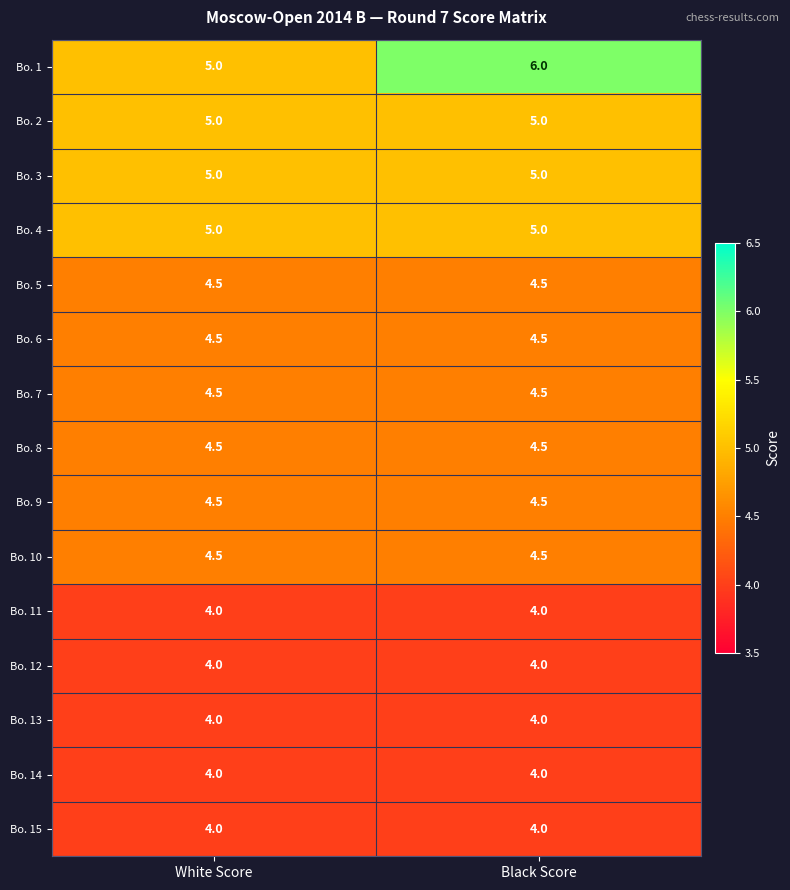

Reading left to right, what are all the values shown in this chart?

Bo. 1: White Score=5.0	Black Score=6.0
Bo. 2: White Score=5.0	Black Score=5.0
Bo. 3: White Score=5.0	Black Score=5.0
Bo. 4: White Score=5.0	Black Score=5.0
Bo. 5: White Score=4.5	Black Score=4.5
Bo. 6: White Score=4.5	Black Score=4.5
Bo. 7: White Score=4.5	Black Score=4.5
Bo. 8: White Score=4.5	Black Score=4.5
Bo. 9: White Score=4.5	Black Score=4.5
Bo. 10: White Score=4.5	Black Score=4.5
Bo. 11: White Score=4.0	Black Score=4.0
Bo. 12: White Score=4.0	Black Score=4.0
Bo. 13: White Score=4.0	Black Score=4.0
Bo. 14: White Score=4.0	Black Score=4.0
Bo. 15: White Score=4.0	Black Score=4.0